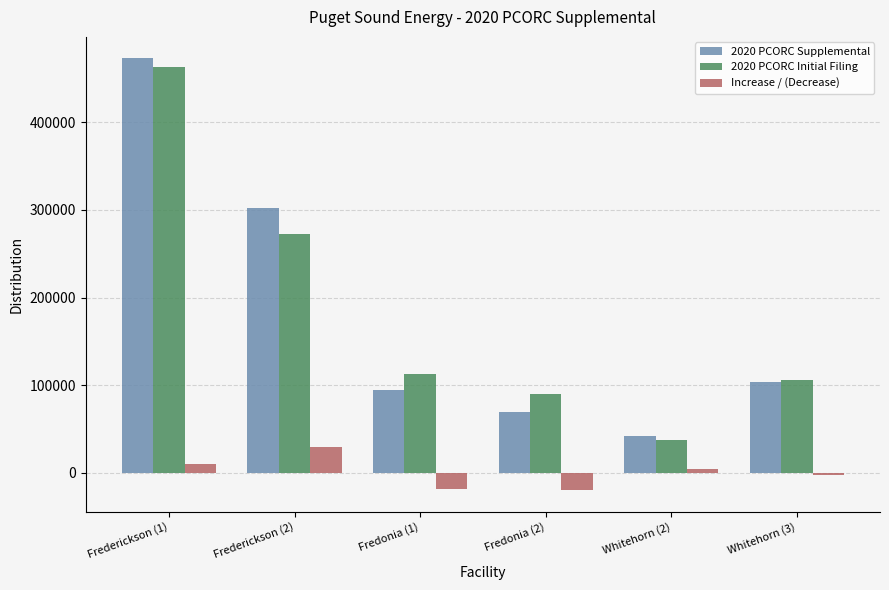

What is the label of the 6th bar from the left?

Whitehorn (3)